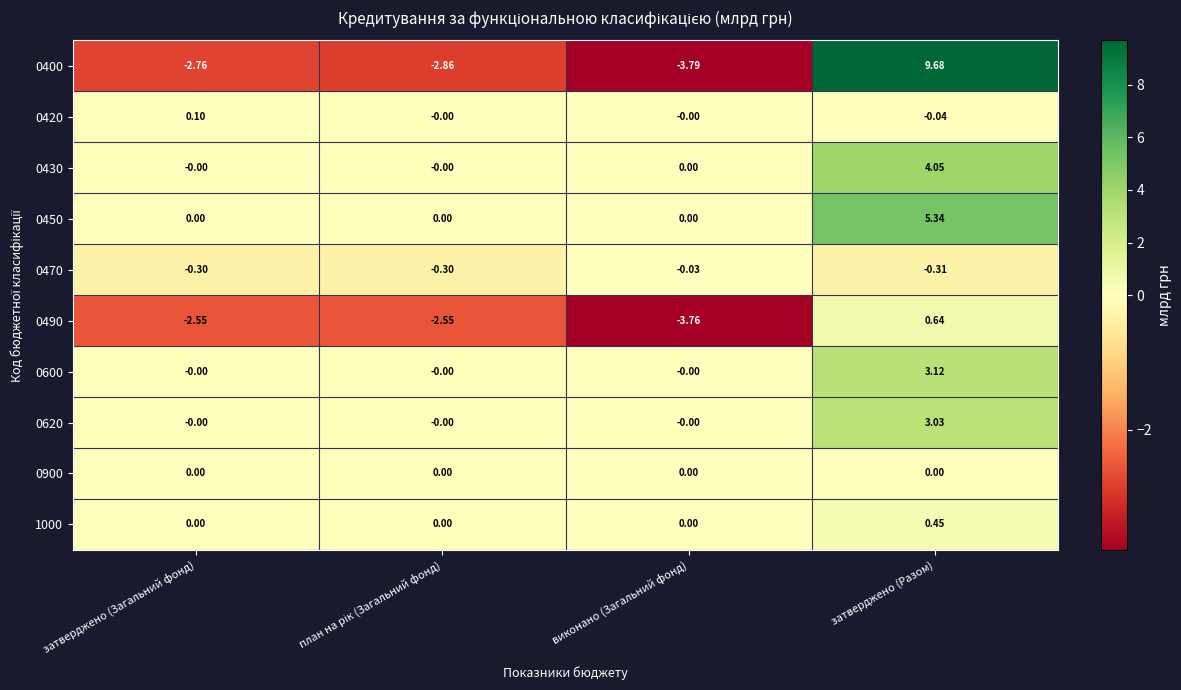

At which category is the sum across all series the highest?

затверджено (Разом)